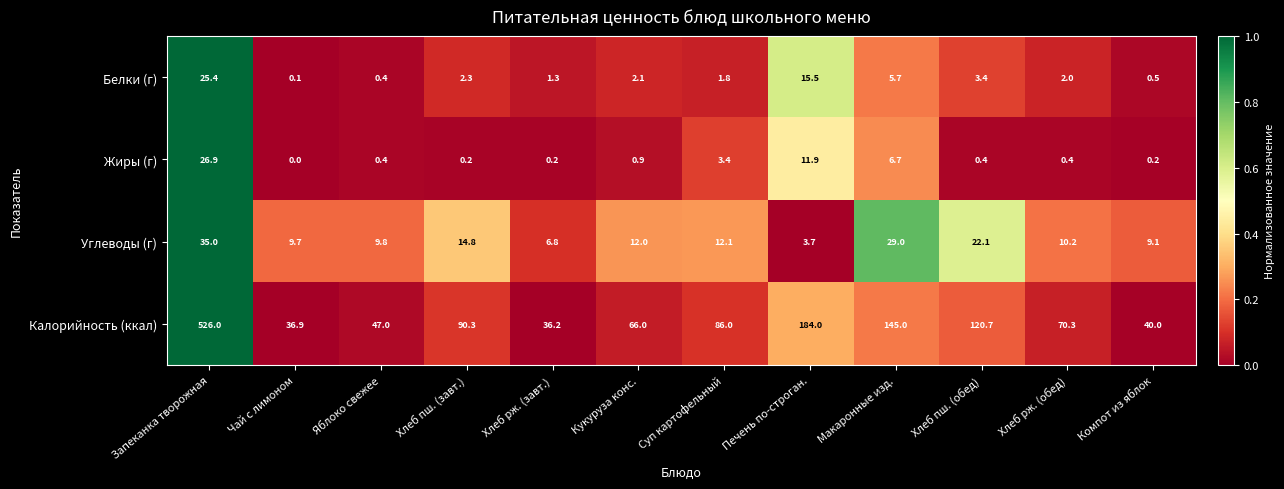

Between Чай с лимоном and Макаронные изд., which series saw the biggest shift?

Калорийность (ккал)